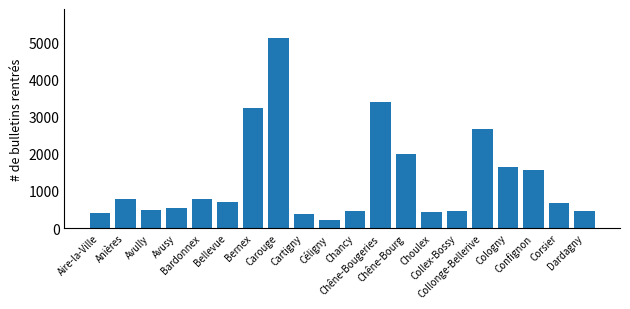

Which category has the lowest value across all series?

Céligny